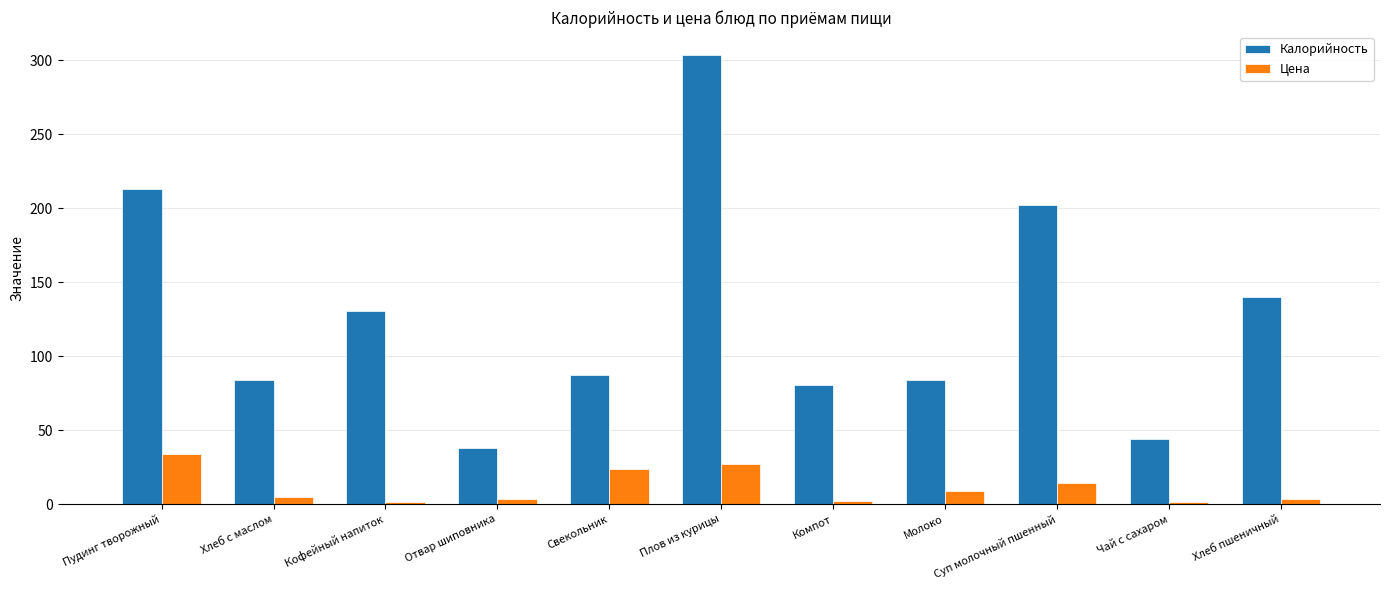

What is the total value across all series at Свекольник?

111.1